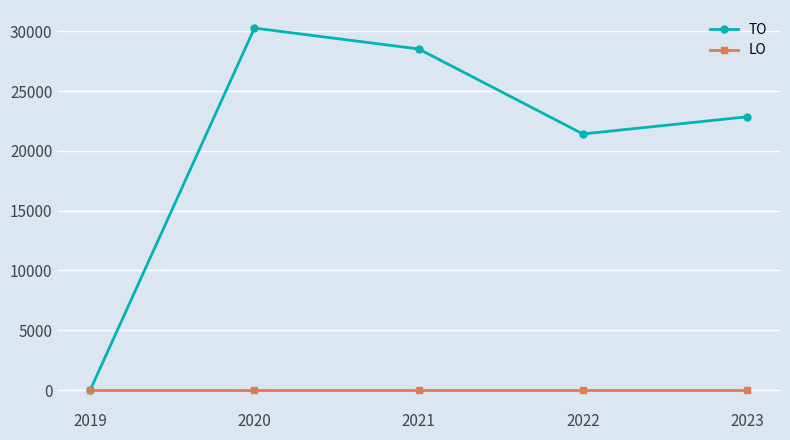

True or false: TO has more than 2 interior local peaks.

False